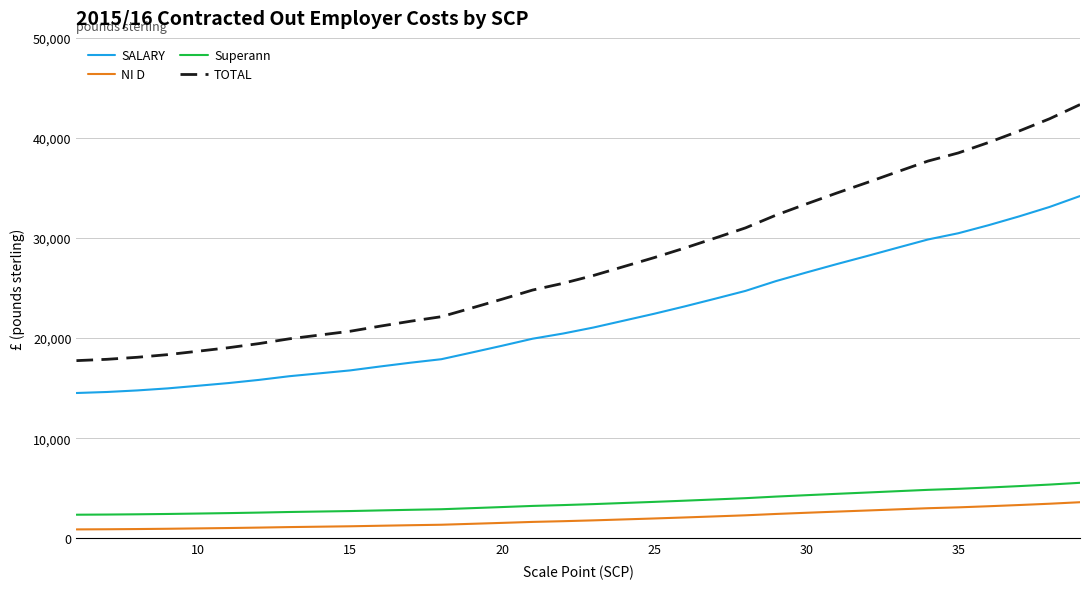

Which series has the largest total across all categories?

TOTAL